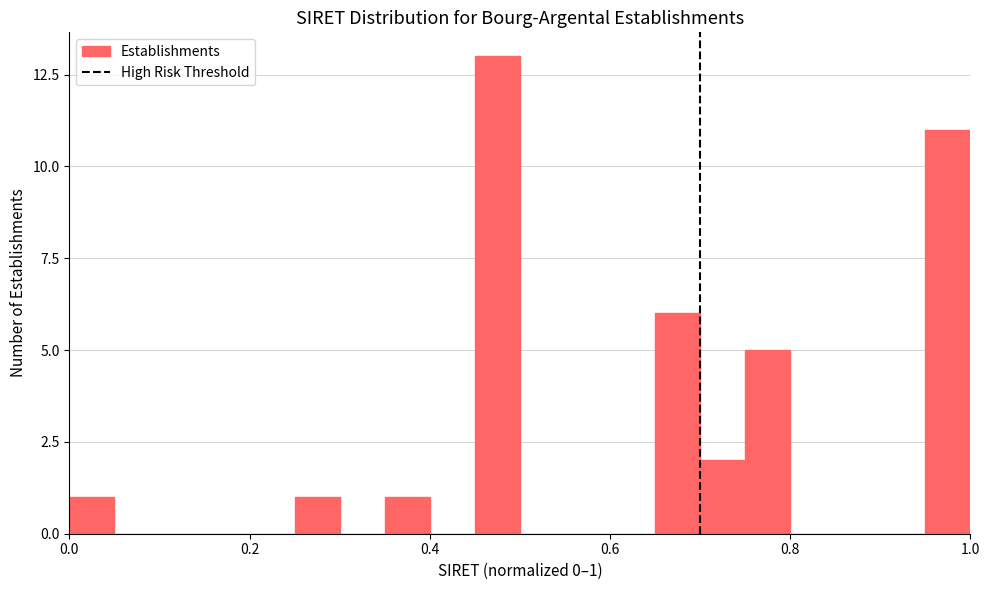

Read against the x-axis, roughly where is the centre of the tallest bar?

0.48